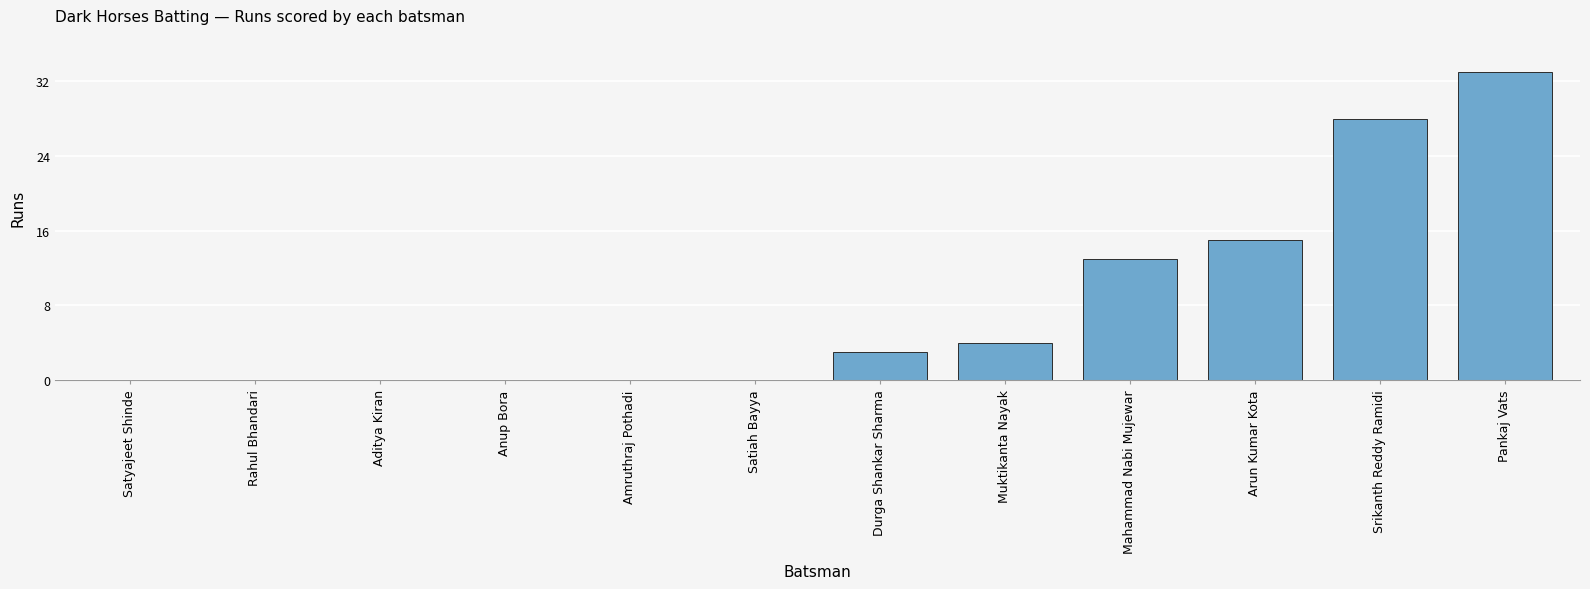

What is the change in value from Aditya Kiran to Arun Kumar Kota?

+15